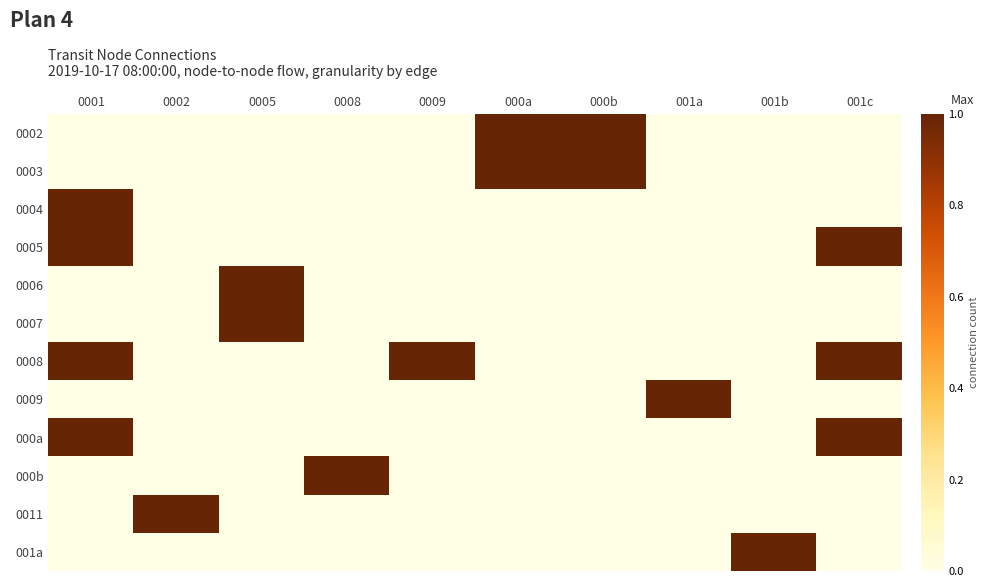

List the series in order of their peak value, highest first.

0002, 0003, 0004, 0005, 0006, 0007, 0008, 0009, 000a, 000b, 0011, 001a